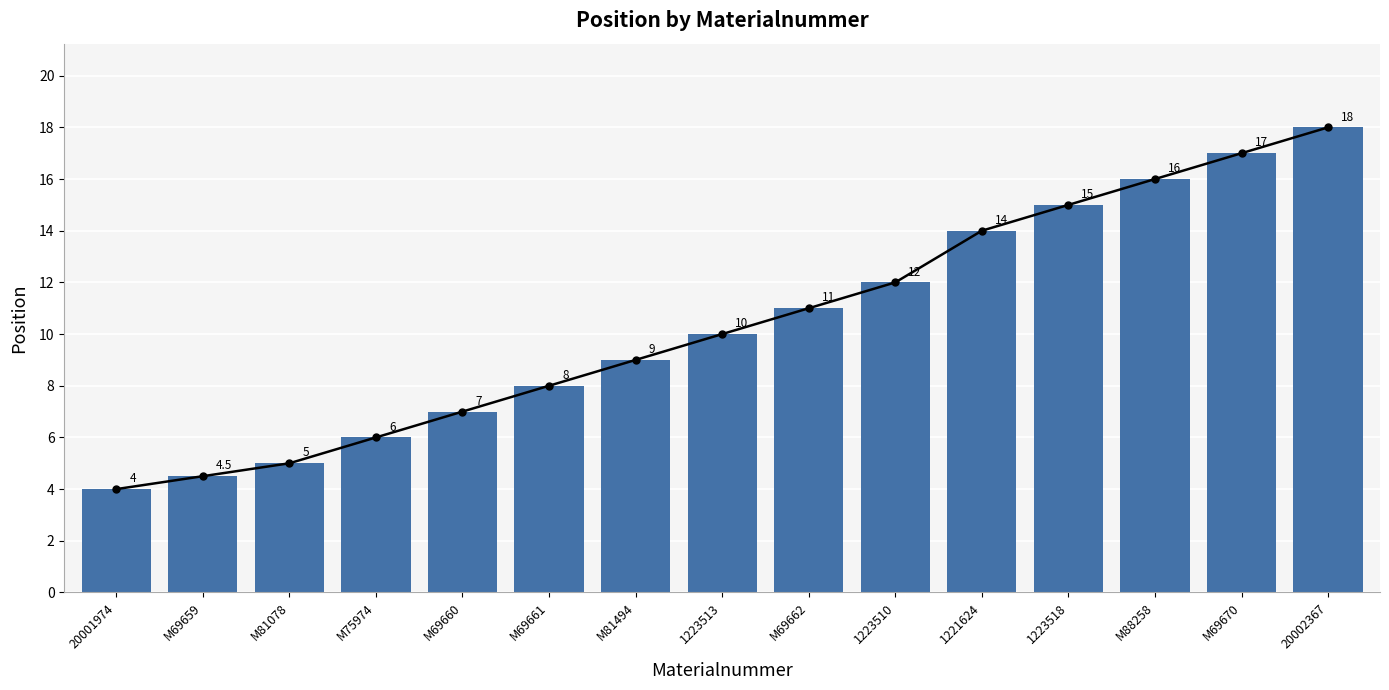

What position from the right is 1223513?

8